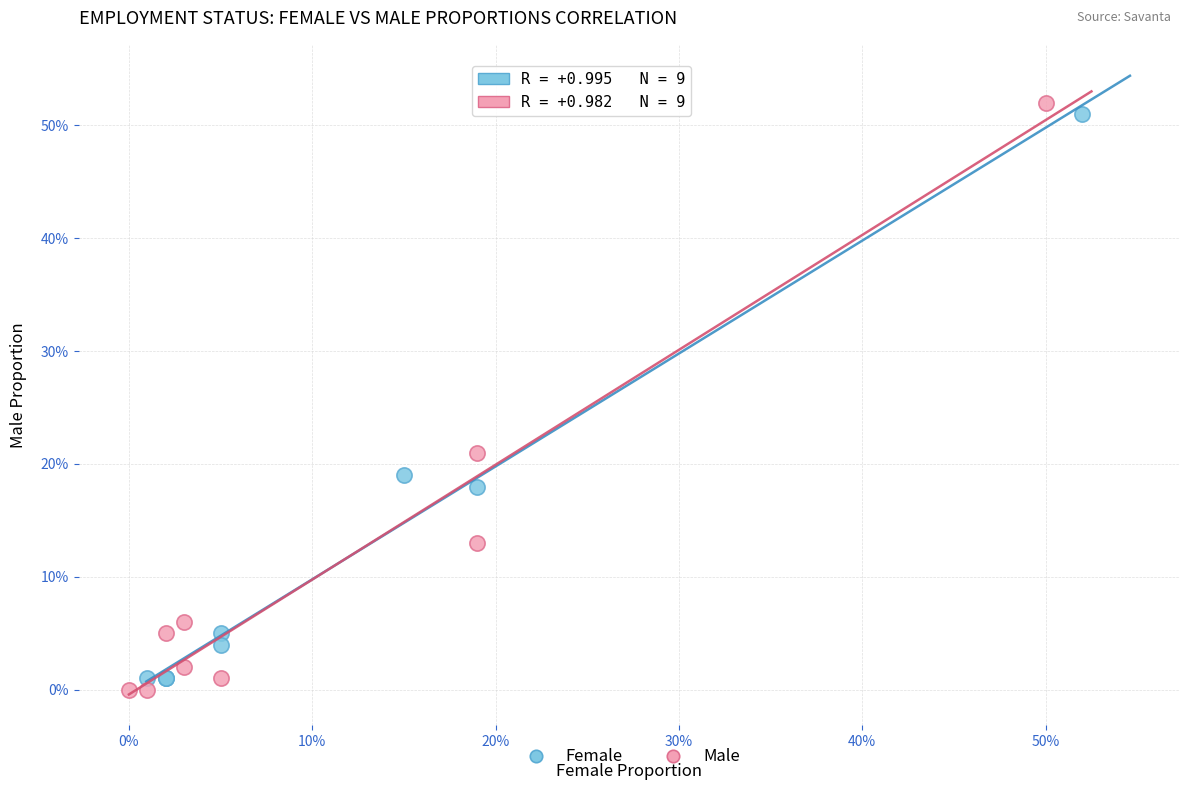

Which series has the widest spread of Y values?

Male